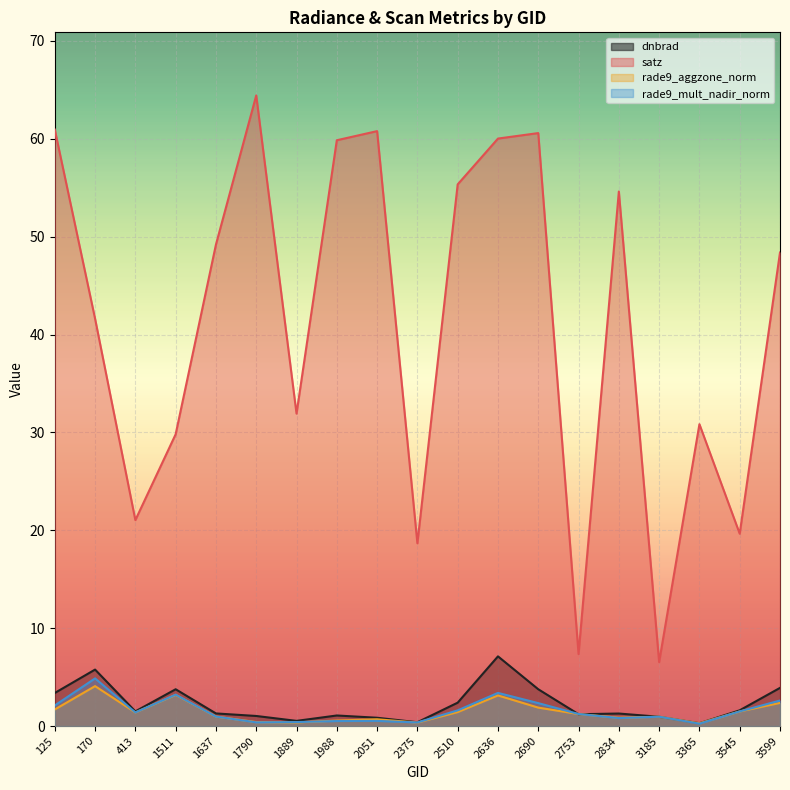

Is the value of satz at 2051 greater than the value of dnbrad at 2636?

Yes